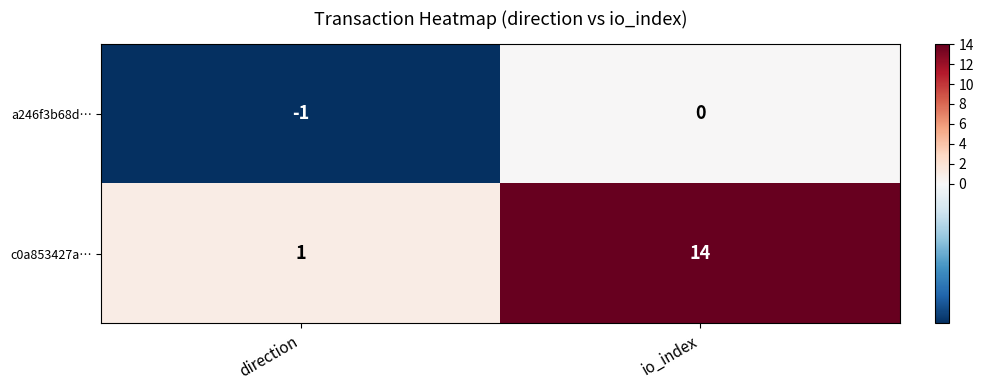

Reading left to right, transcribe all the data shown in this chart.

a246f3b68d…: -1	0
c0a853427a…: 1	14